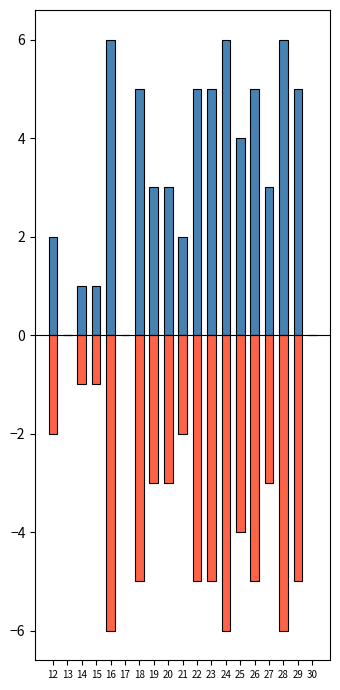

Are the bars grouped side by side (vs. stacked)?

Yes